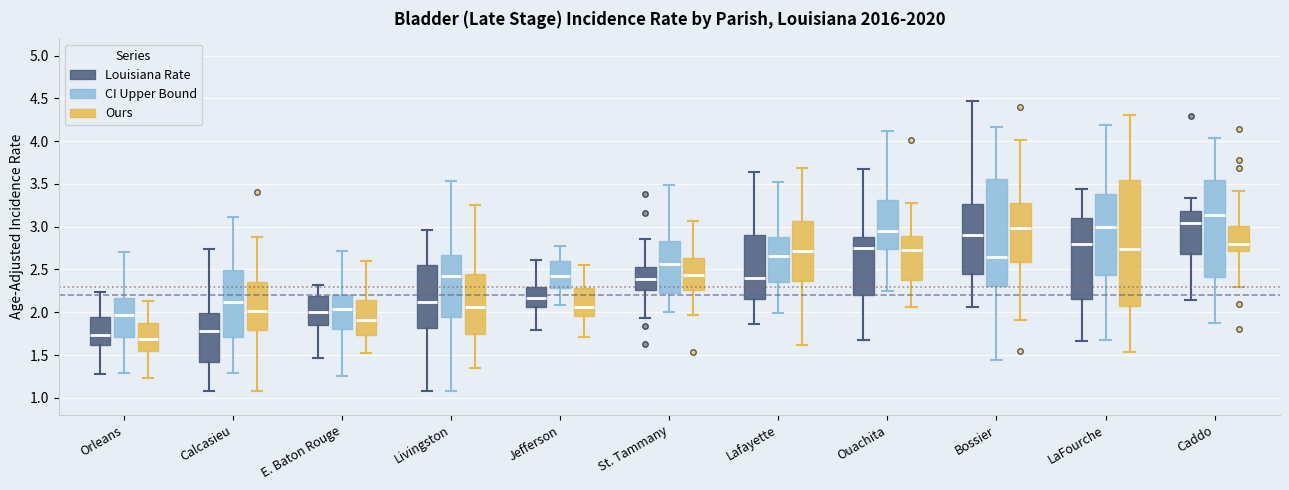

Where is the upper edge of the box for Lafayette (CI Upper Bound) on the y-axis? The values are not printed on the chart, so give them approximately, as read against the axis.

2.90